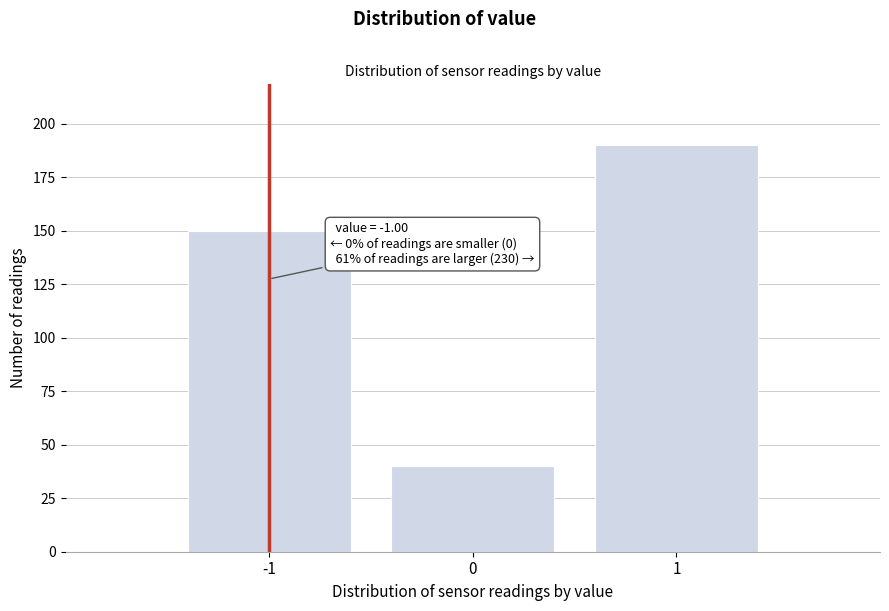

Reading left to right, what are all the values shown in this chart?

-1=150	0=40	1=190